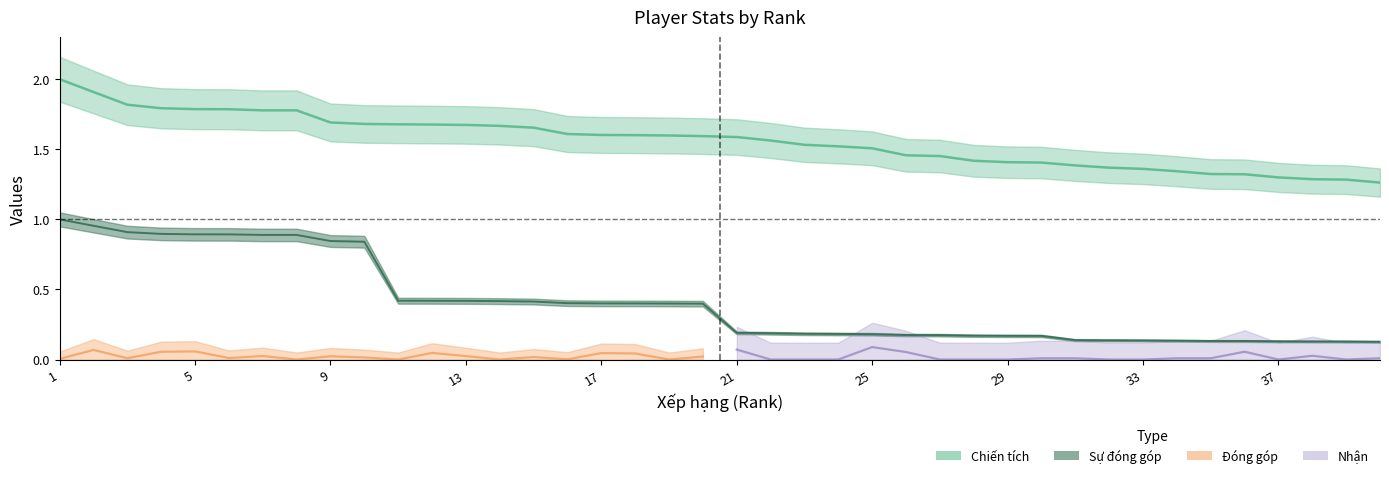

What is the spread (max minus min) of values at 36?

1.2